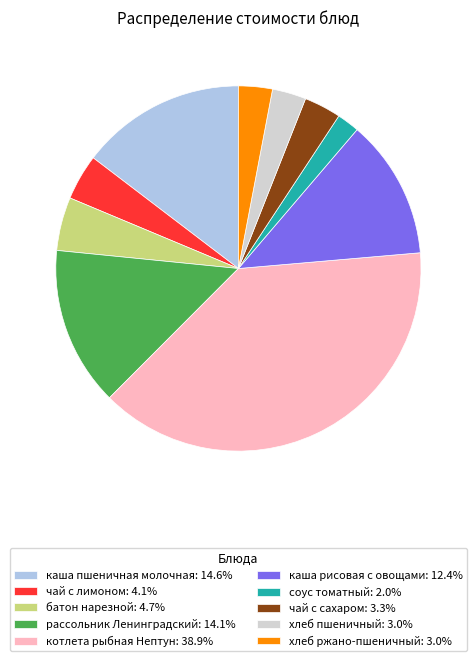

Approximately how many times larger is the value at чай с лимоном: 4.1% compared to хлеб пшеничный: 3.0%?

1.4